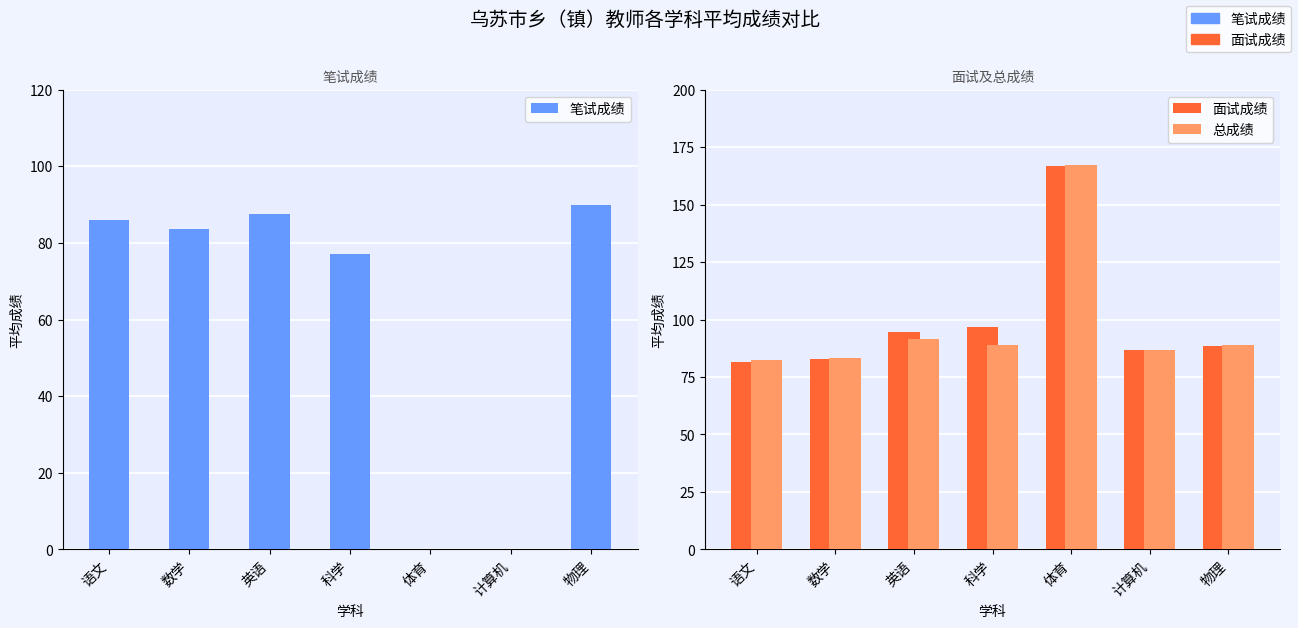

Which series has the widest spread of values?

笔试成绩